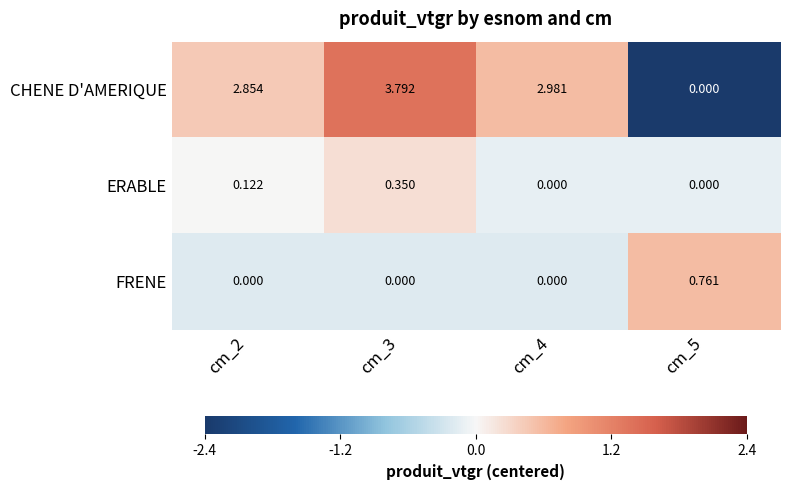

Which series changed the most between cm_2 and cm_4?

CHENE D'AMERIQUE